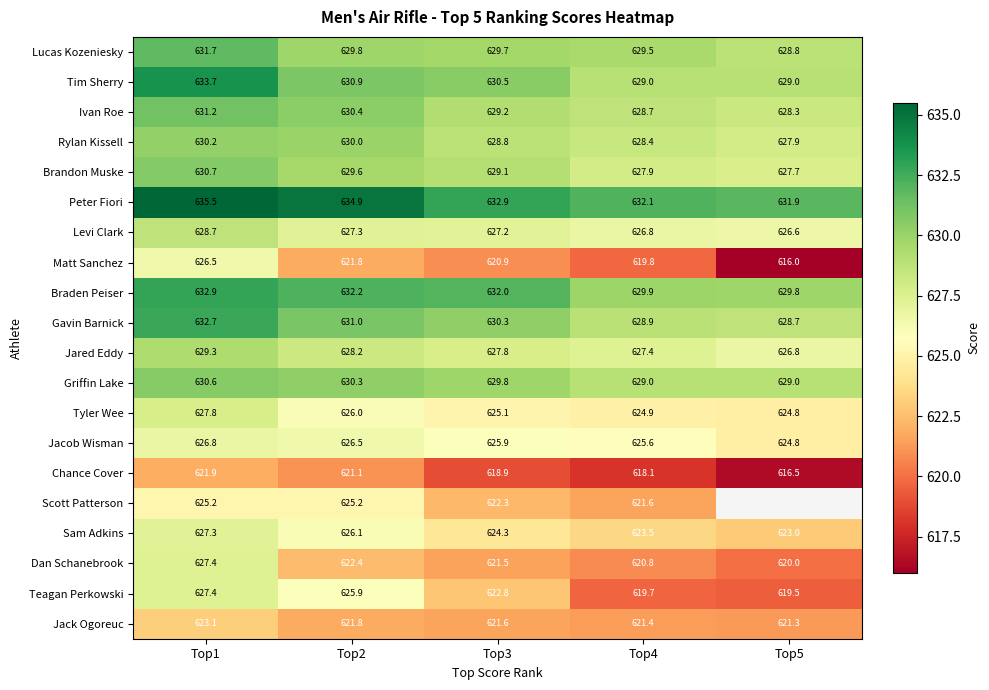

What is the greatest value displayed?

635.5